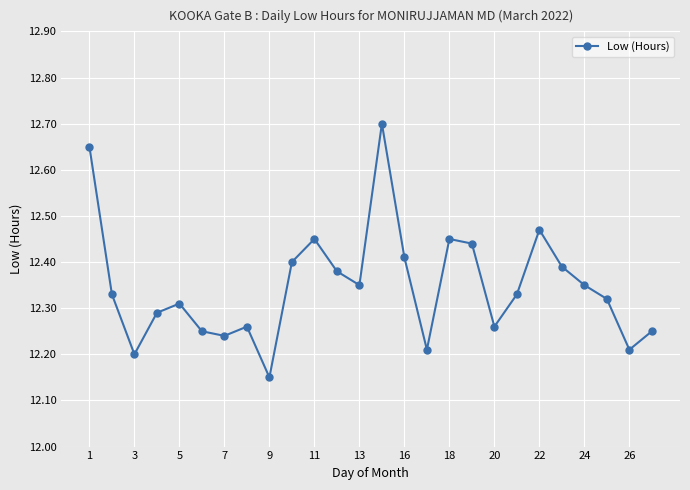

What is the sum of all values?

321.1